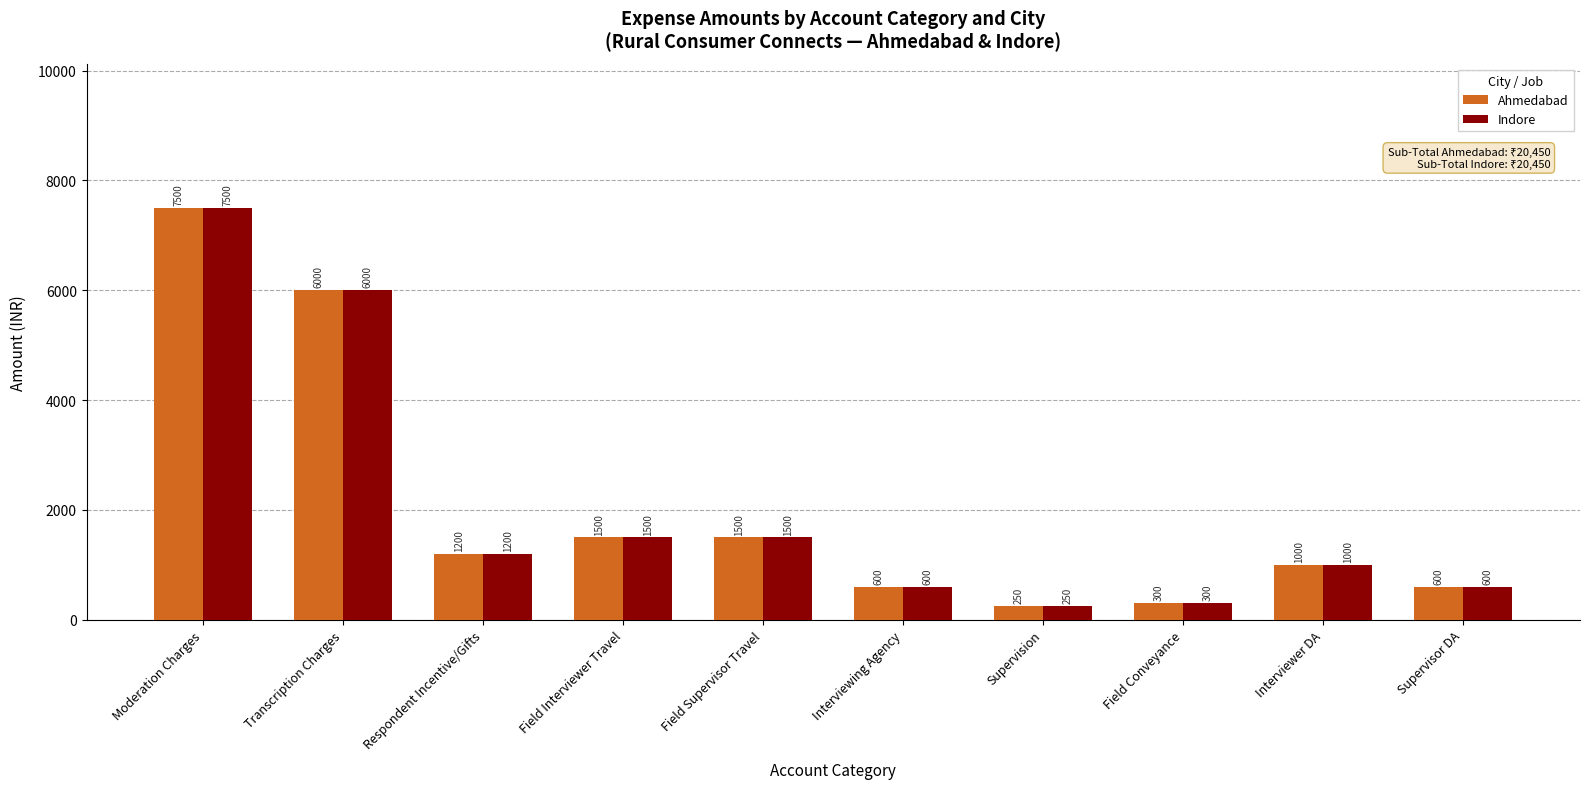

Which category has the highest value in the Ahmedabad series?

Moderation Charges